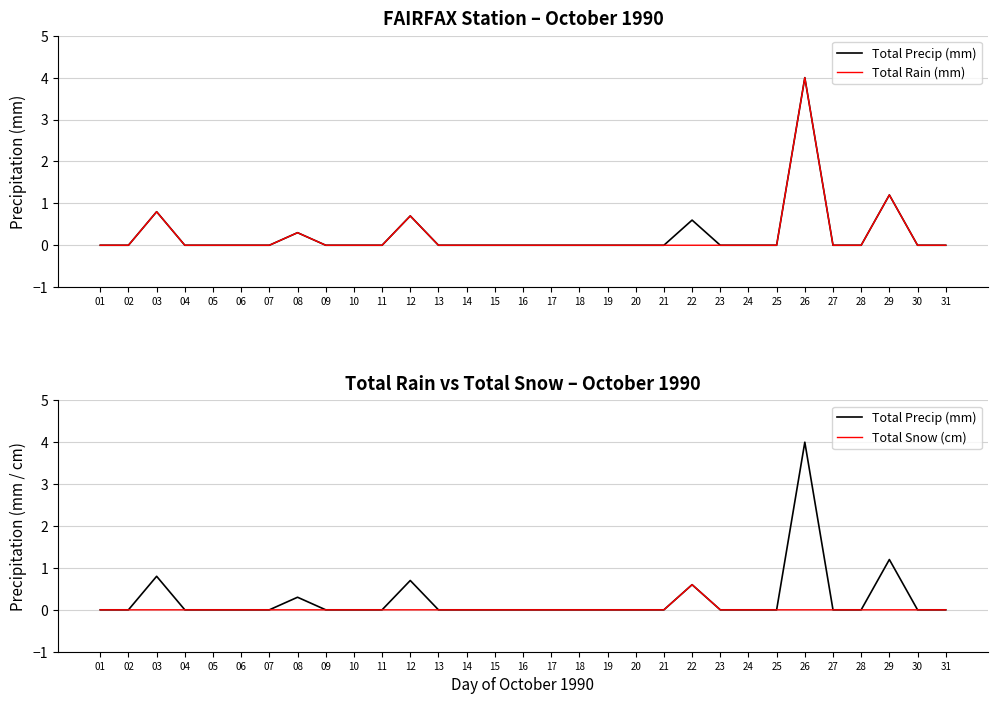

What is the average value of the Total Precip (mm) series?

0.2